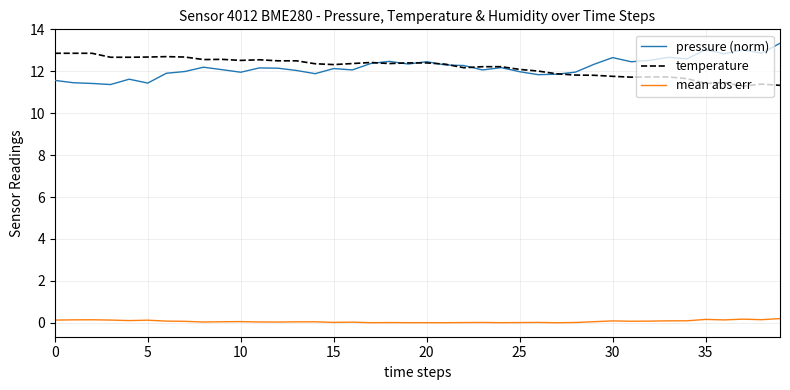

True or false: pressure (norm) and mean abs err cross at least once.

False